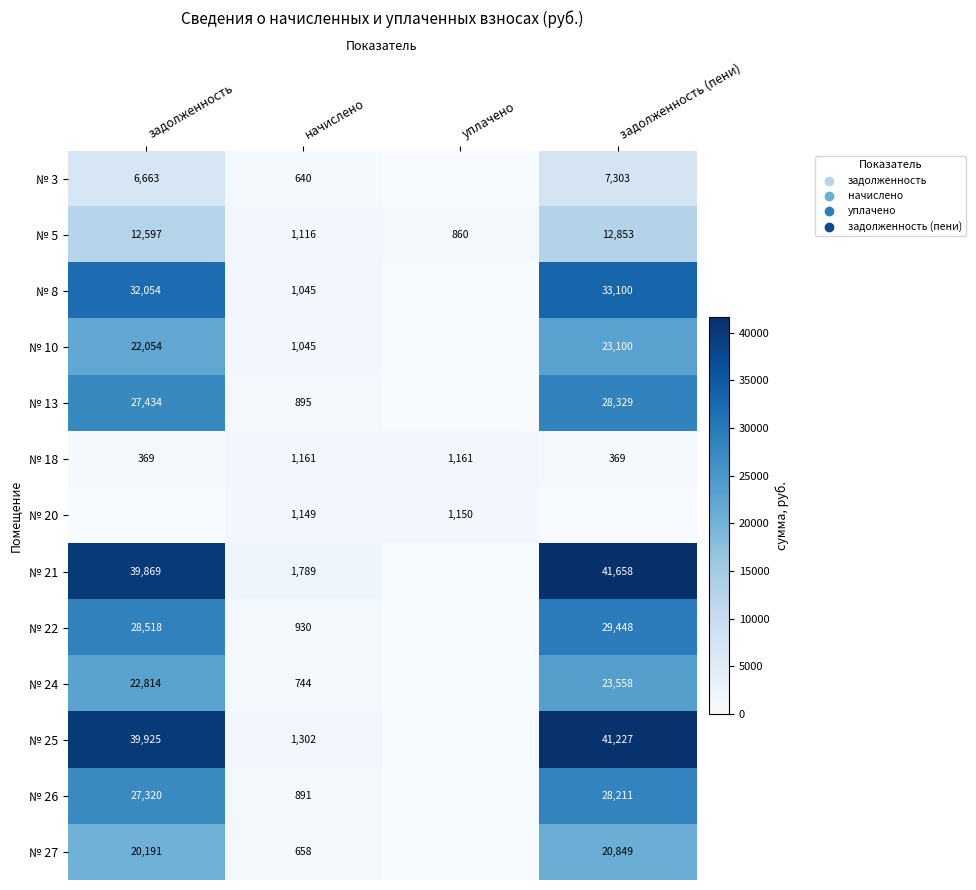

At how many categories does at least one series exceed 5987?

2